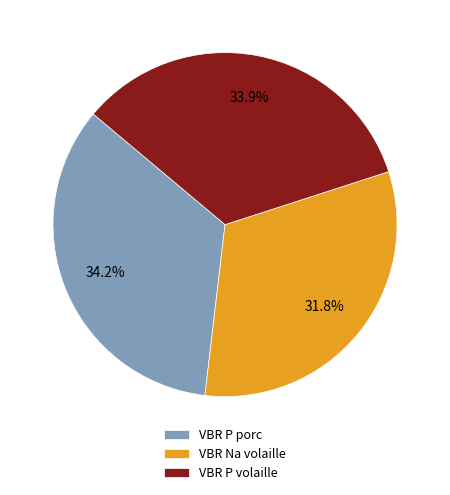

Which has a higher value, VBR P volaille or VBR Na volaille?

VBR P volaille